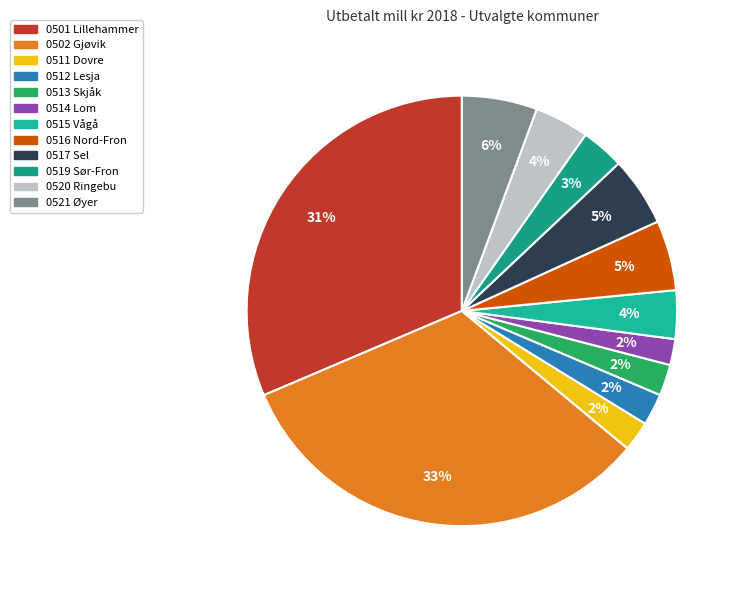

How many segments does this pie chart have?

12